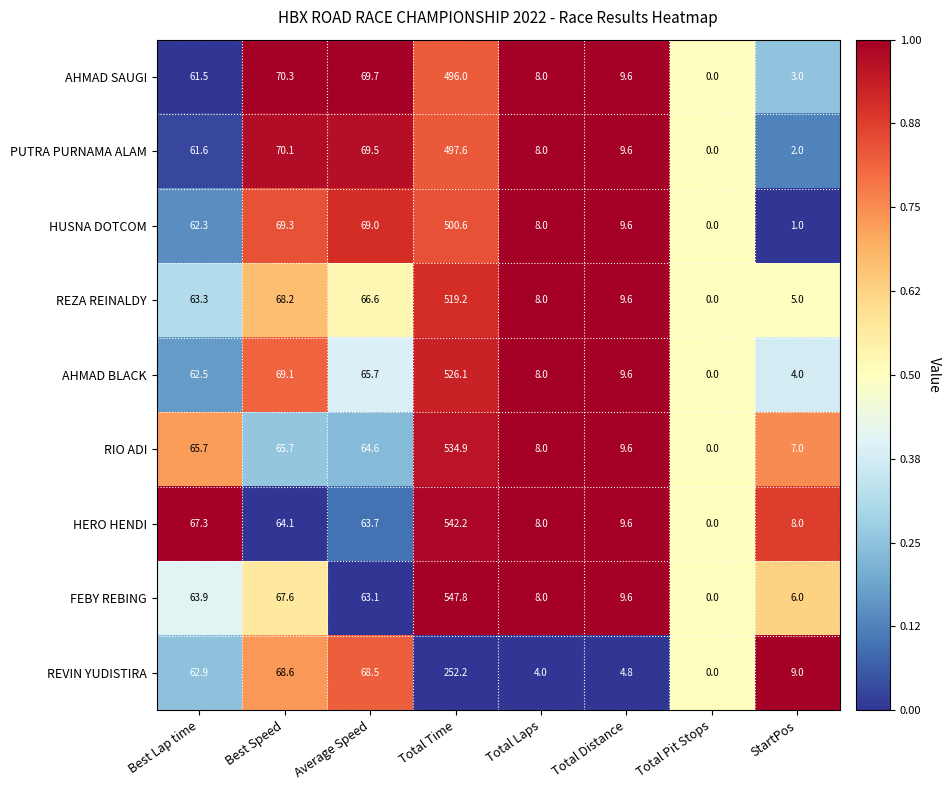

The REVIN YUDISTIRA series shows 7.2 at Total Distance. True or false?

False